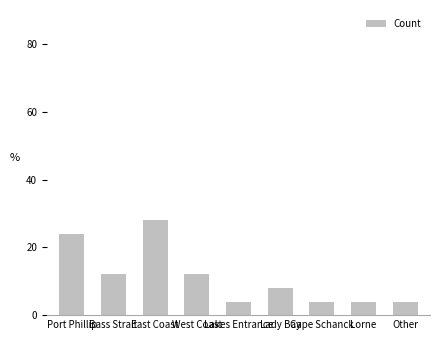

What is the greatest value displayed?

28.0